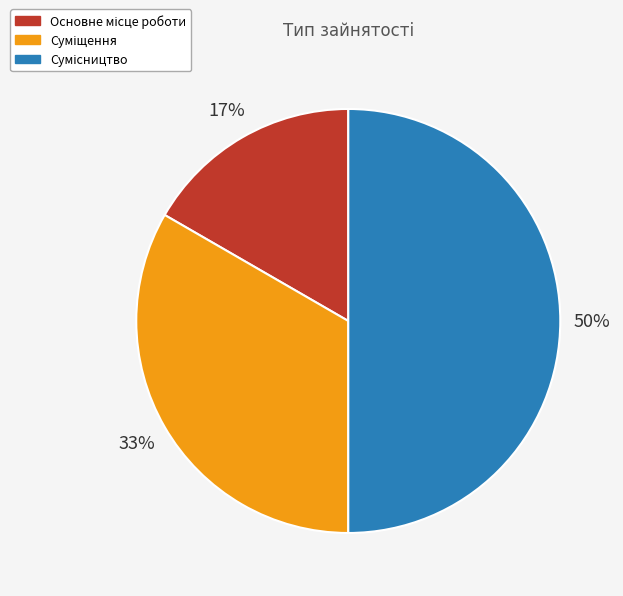

To the nearest percent, what is the difference between the largest and smallest slice percentages?

33%